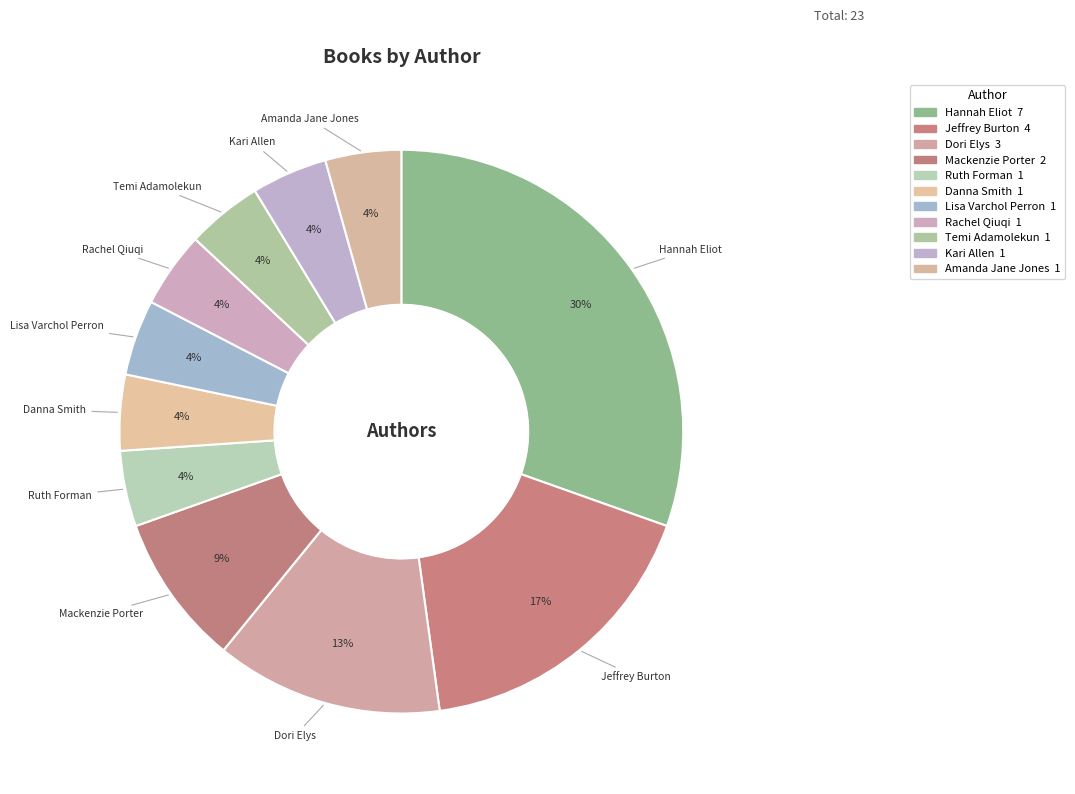

Is the sum of Temi Adamolekun and Lisa Varchol Perron greater than half?

No